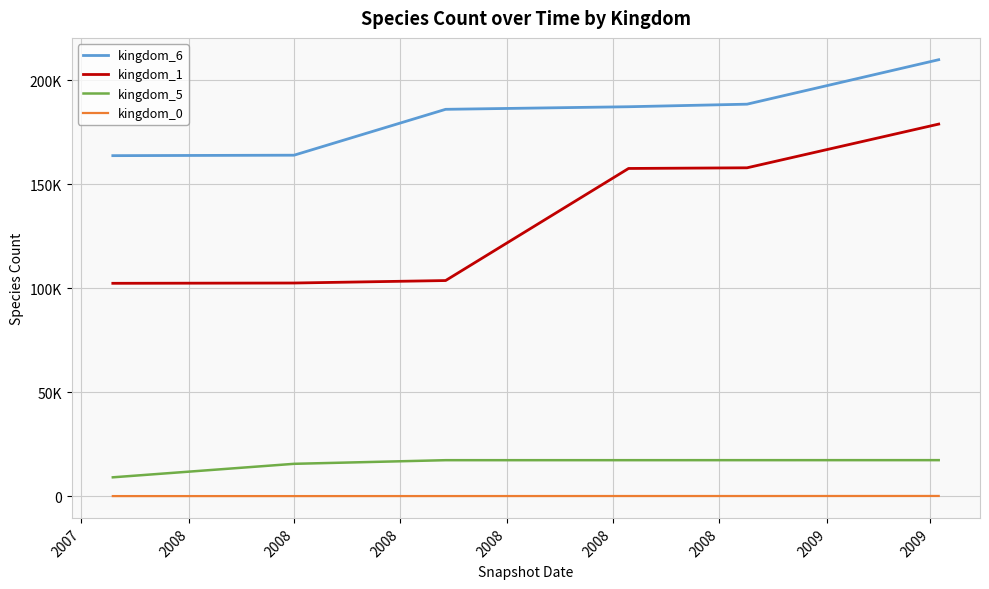

True or false: kingdom_5 has more than 2 points higher than both neighbors.

False